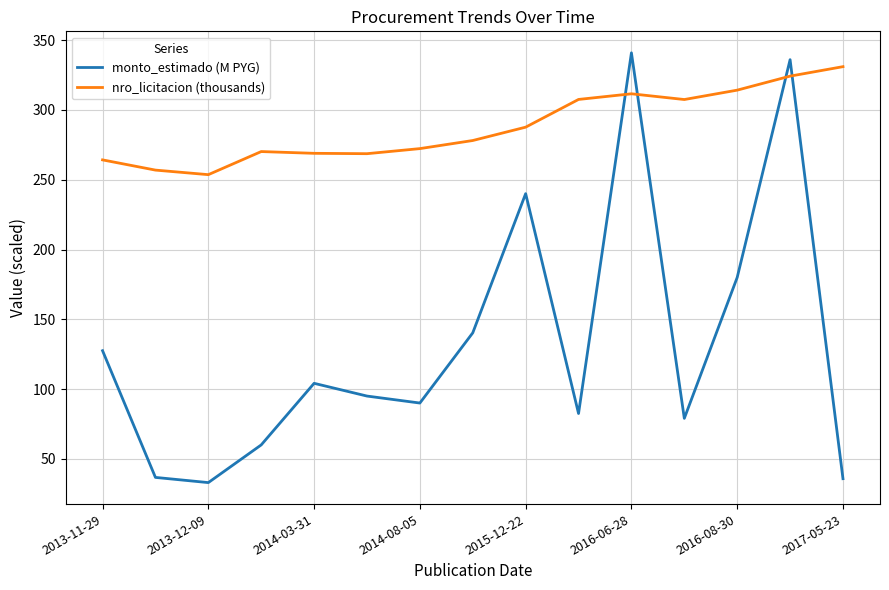

List the series in order of their overall mean, lowest first.

monto_estimado (M PYG), nro_licitacion (thousands)